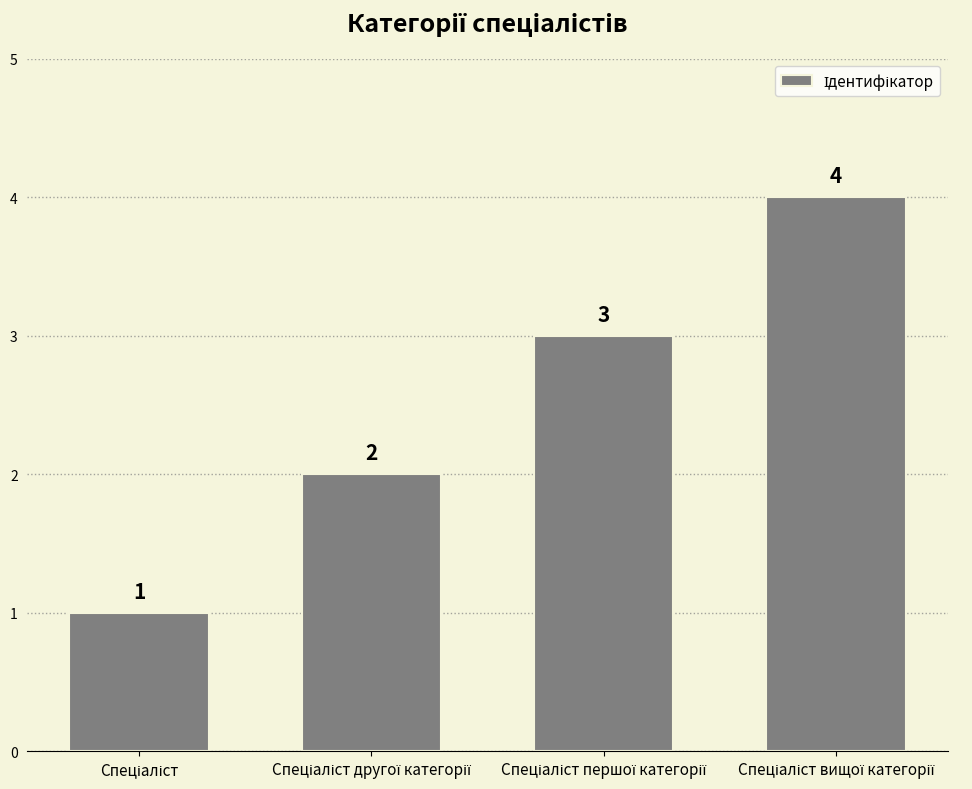

What is the sum of all values?

10